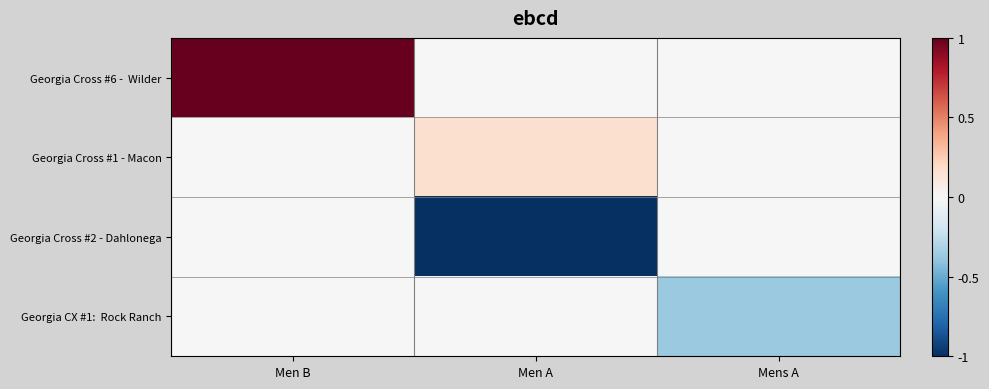

Rank the series by their average value, from highest to lowest.

Georgia Cross #6 - Wilder, Georgia Cross #1 - Macon, Georgia CX #1: Rock Ranch, Georgia Cross #2 - Dahlonega